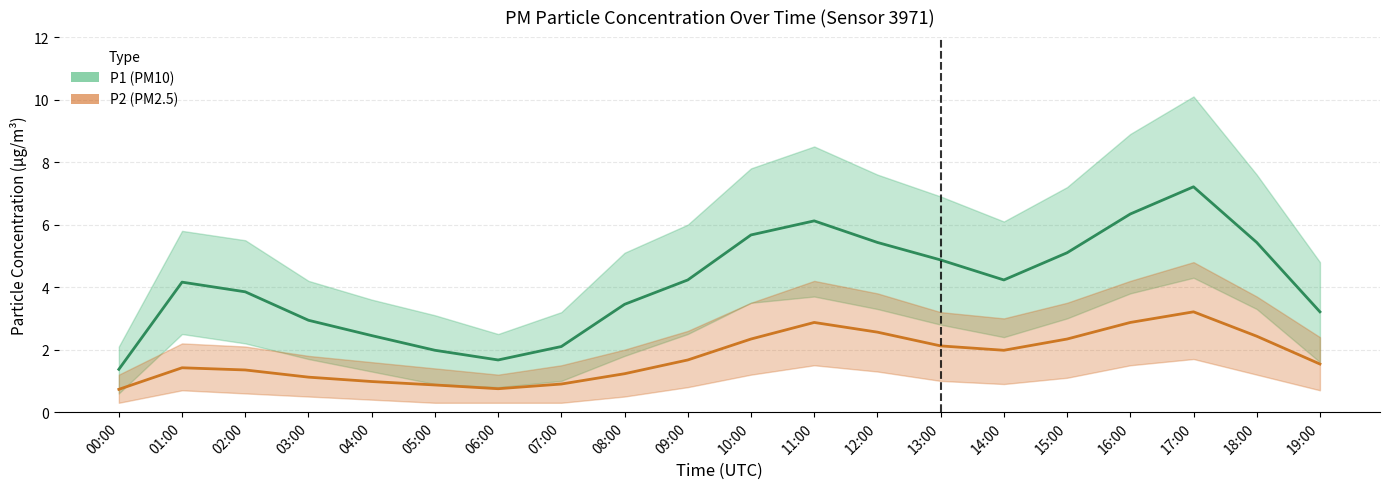

In P2 (PM2.5), how many points are higher than both neighbors (excluding endpoints)?

3